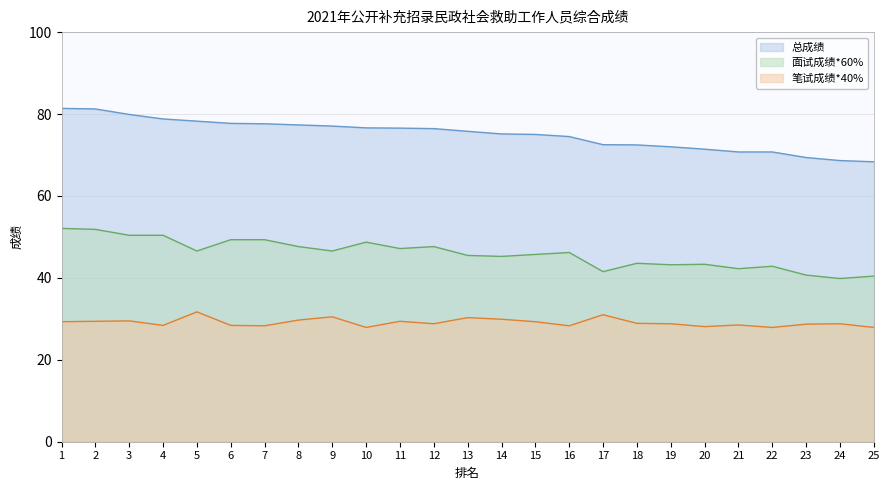

What is the value of the 面试成绩*60% point at the 24th from the left?

39.8